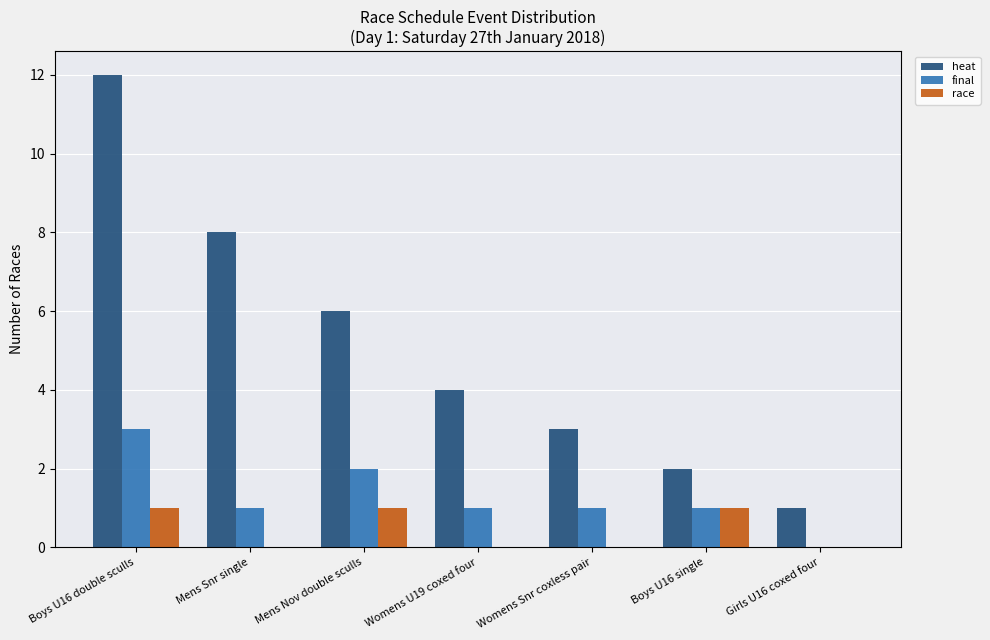

Which series has the largest total across all categories?

heat